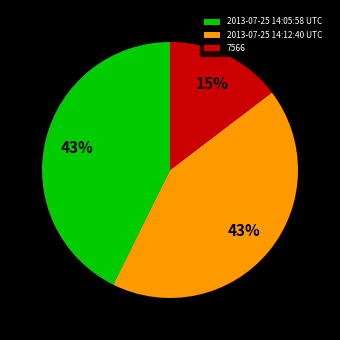

To the nearest percent, what is the combined percentage of 2013-07-25 14:05:58 UTC and 2013-07-25 14:12:40 UTC?

85%